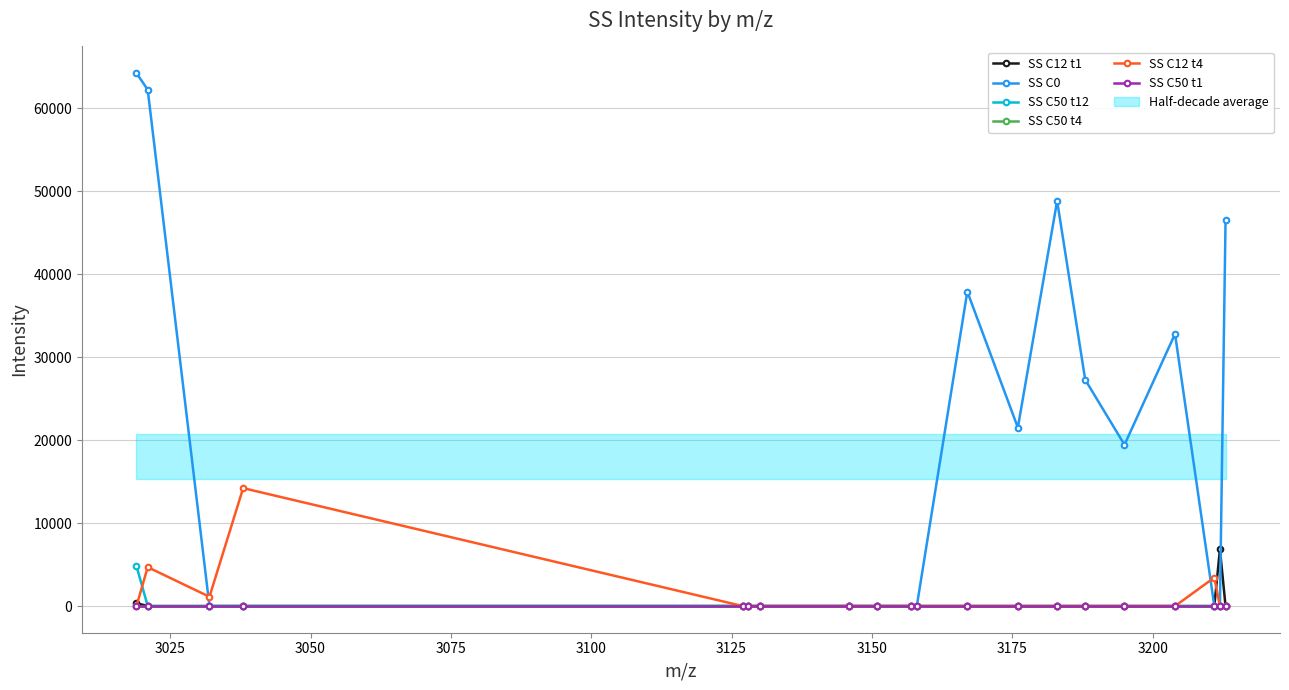

True or false: SS C12 t4 and SS C50 t4 cross at least once.

False